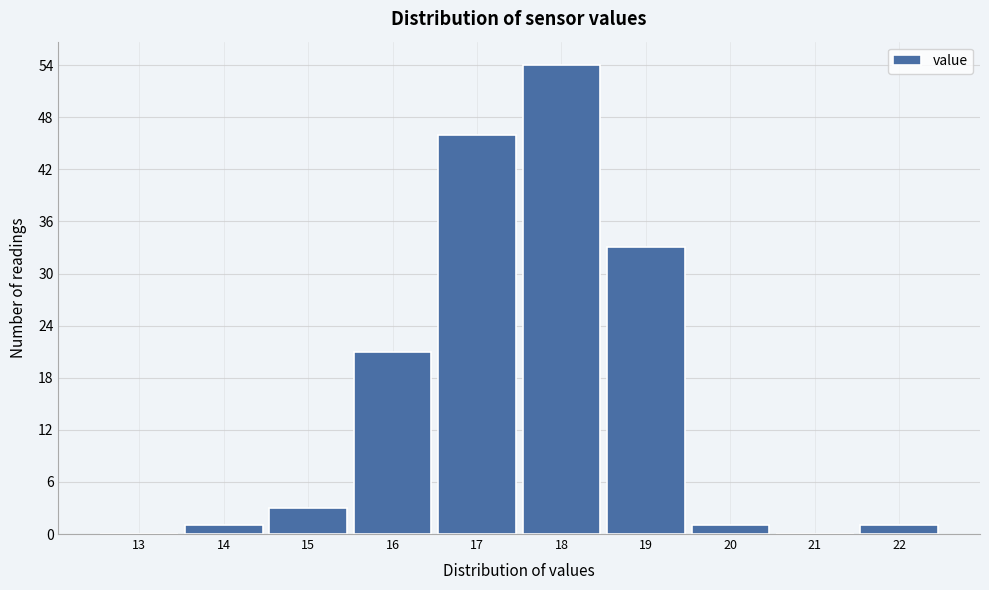

Reading left to right, list all the values displayed in this chart.

13=0	14=1	15=3	16=21	17=46	18=54	19=33	20=1	21=0	22=1